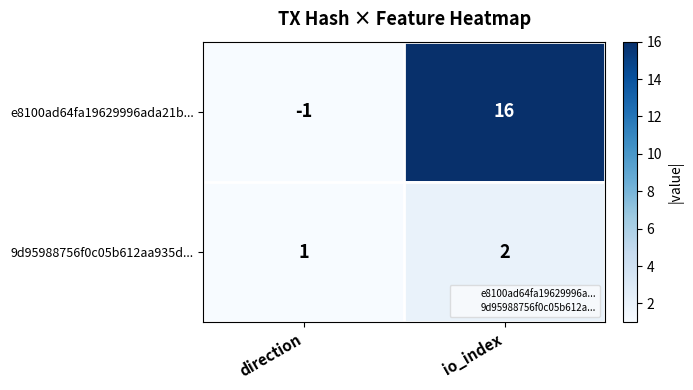

What is the total value across all series at io_index?

18